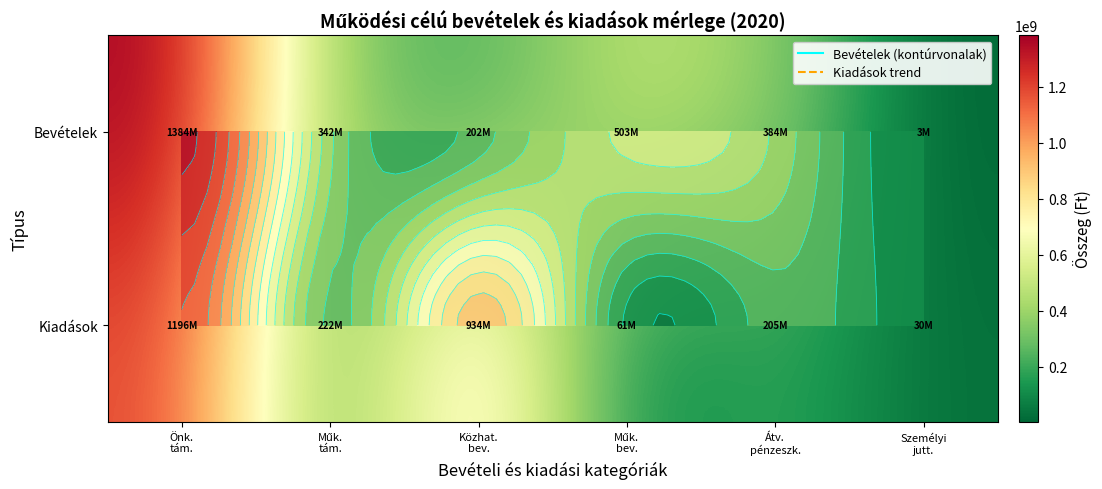

At how many categories does at least one series exceed 1208540084?

1